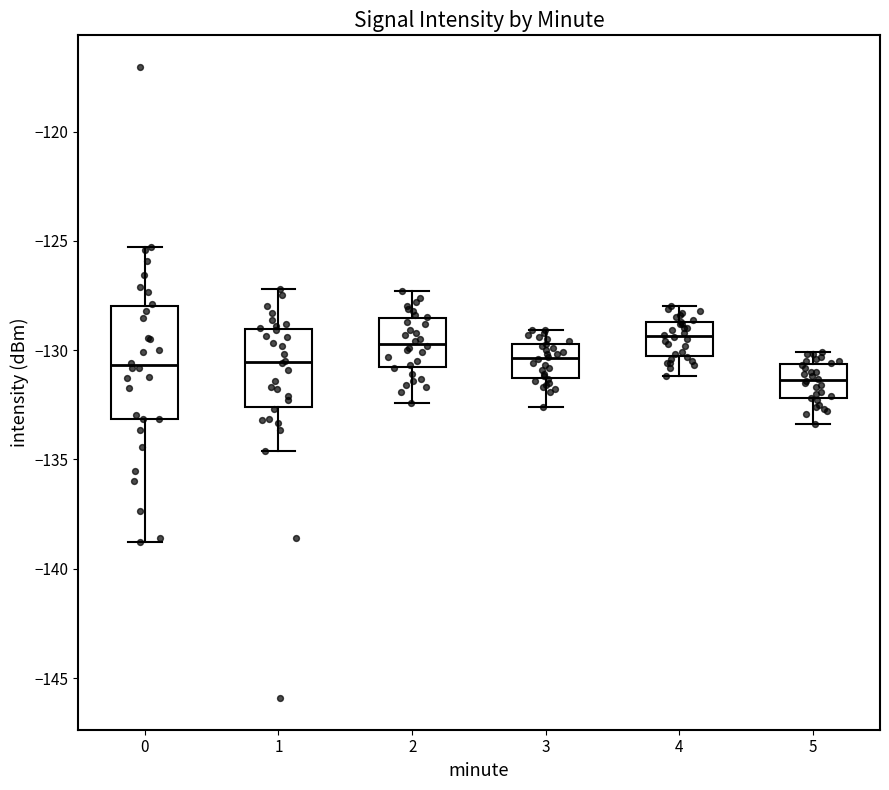

Comparing the boxes themselves (not the whiskers), which one is the tallest?

0